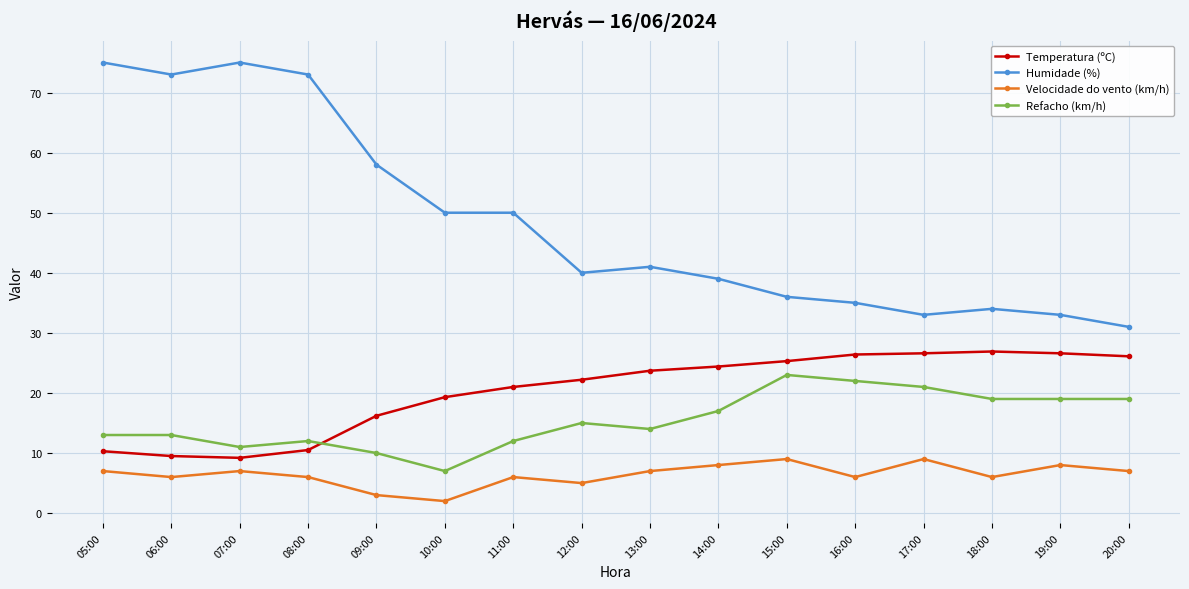

True or false: Humidade (%) and Velocidade do vento (km/h) cross at least once.

False